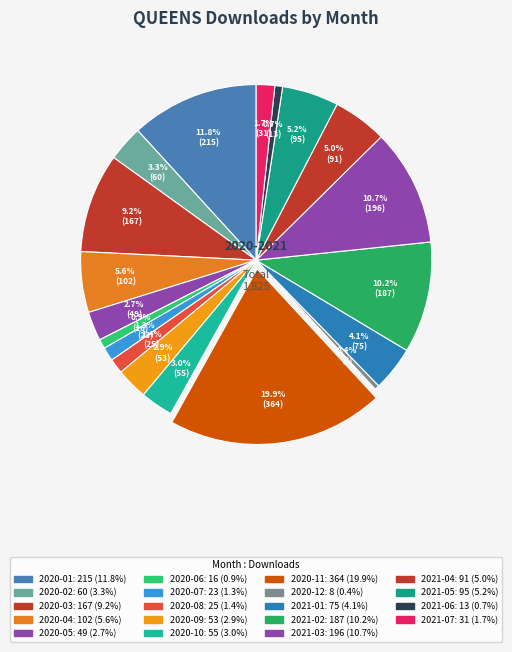

To the nearest percent, what percentage of the pie is 2021-01?

4%